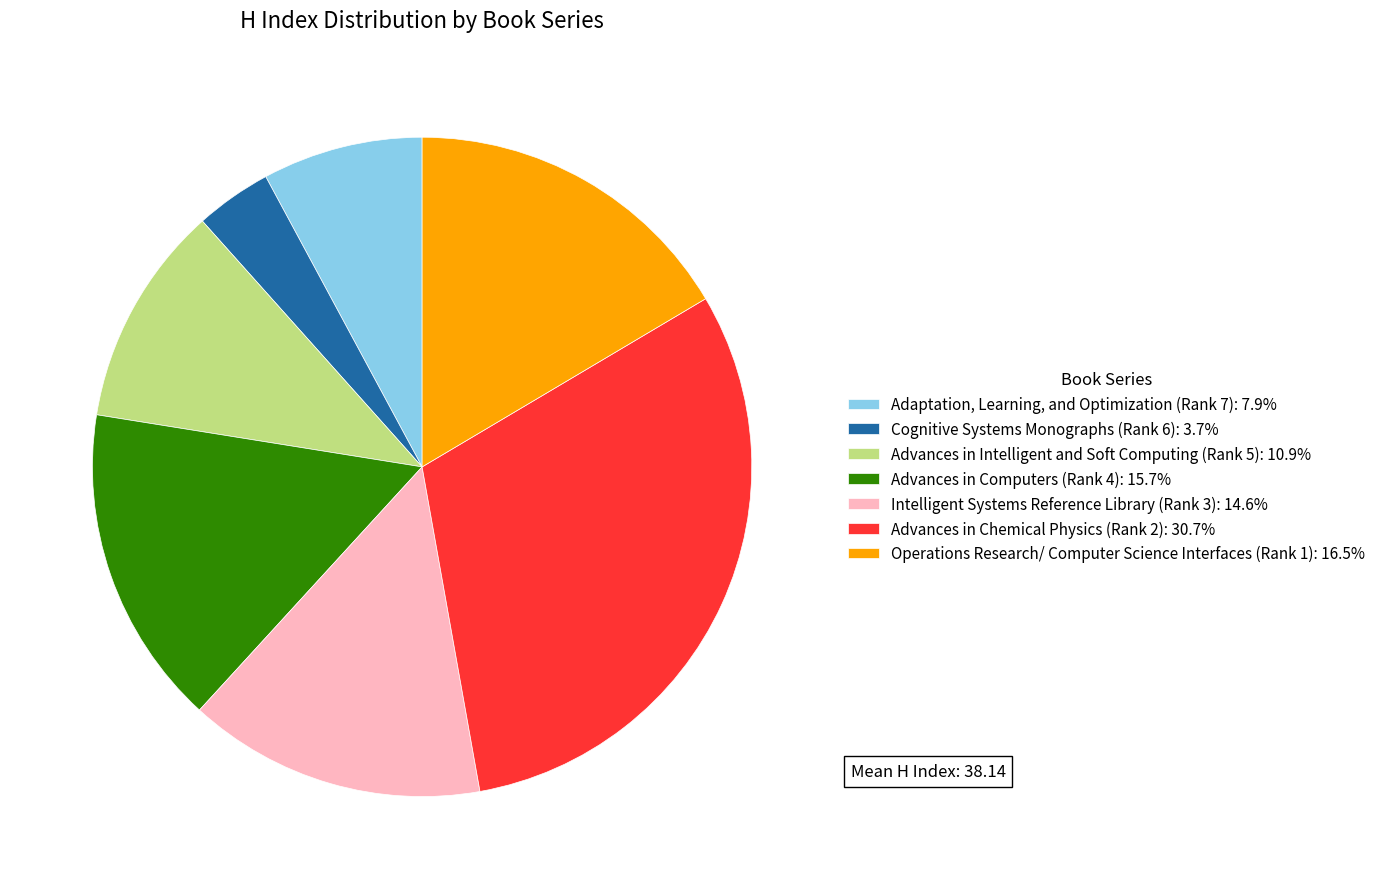

Rank the categories by value from highest to lowest.

Advances in Chemical Physics (Rank 2), Operations Research/ Computer Science Interfaces (Rank 1), Advances in Computers (Rank 4), Intelligent Systems Reference Library (Rank 3), Advances in Intelligent and Soft Computing (Rank 5), Adaptation, Learning, and Optimization (Rank 7), Cognitive Systems Monographs (Rank 6)